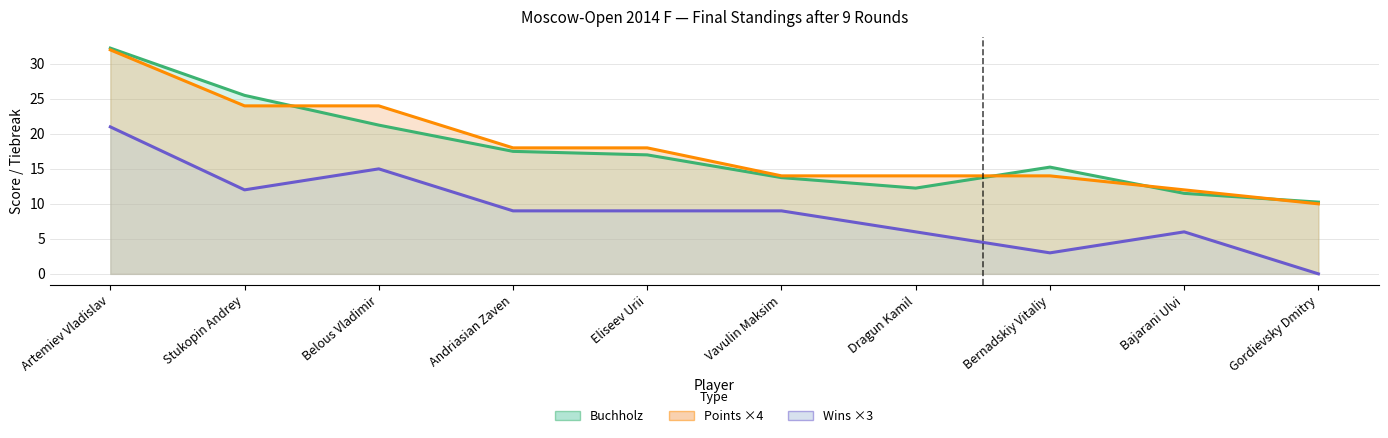

What is the total value across all series at Andriasian Zaven?

44.5